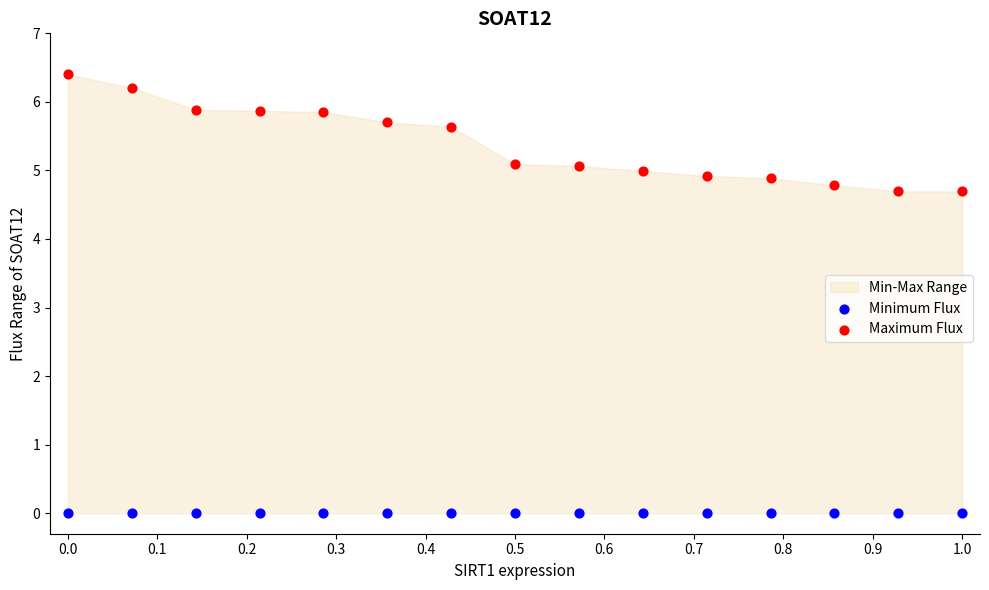

Which series contains the lowest Y value?

Minimum Flux